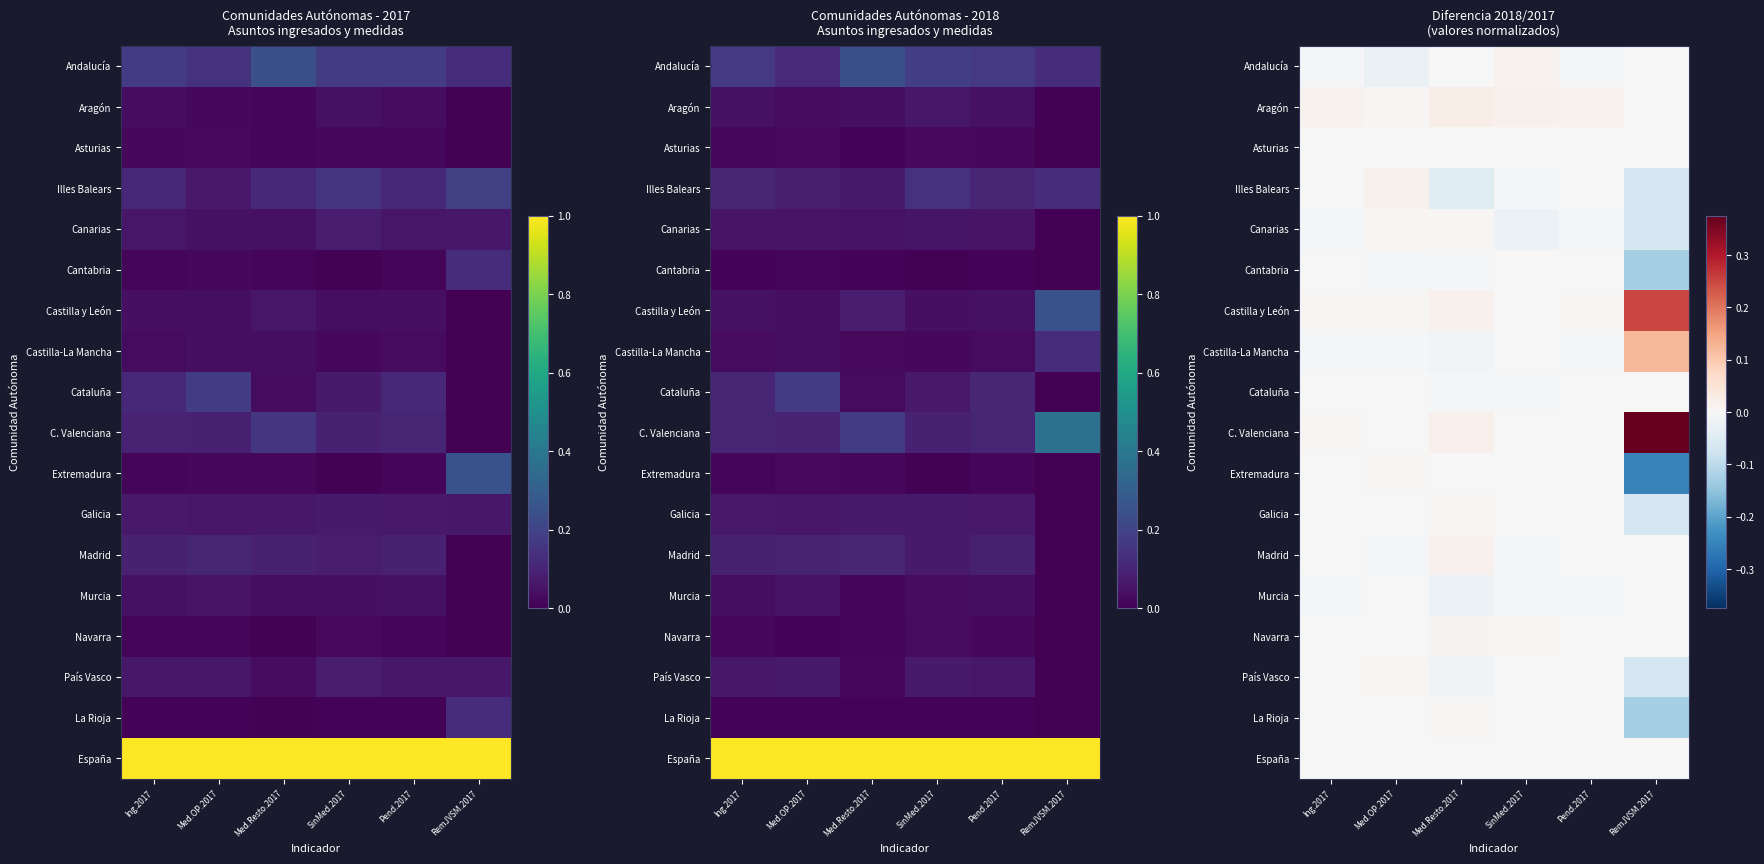

What is the lowest value of the Illes Balears series?

-0.1